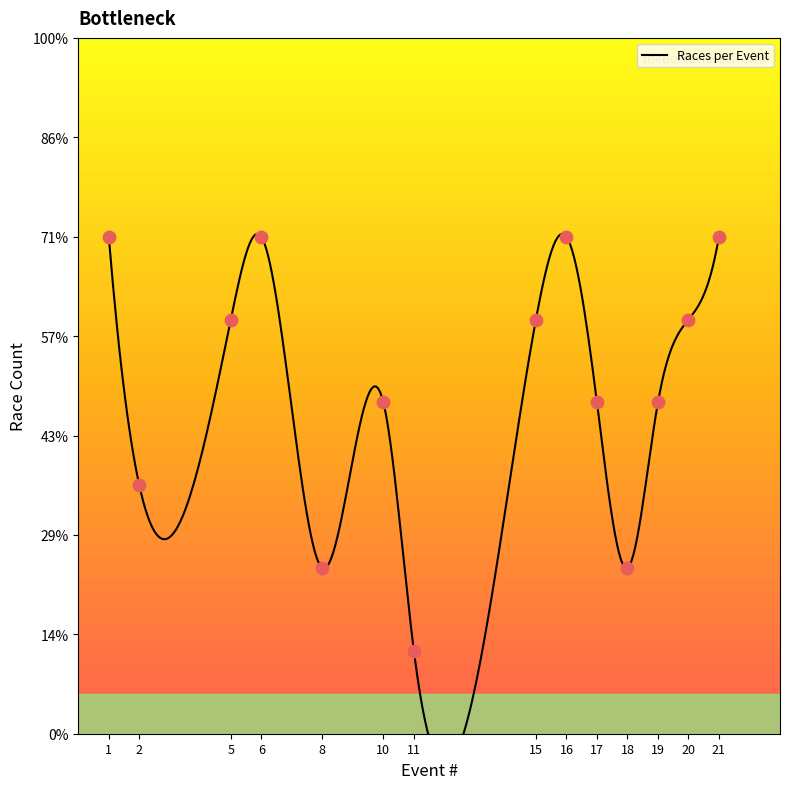

What is the change in value from 6 to 18?

-4